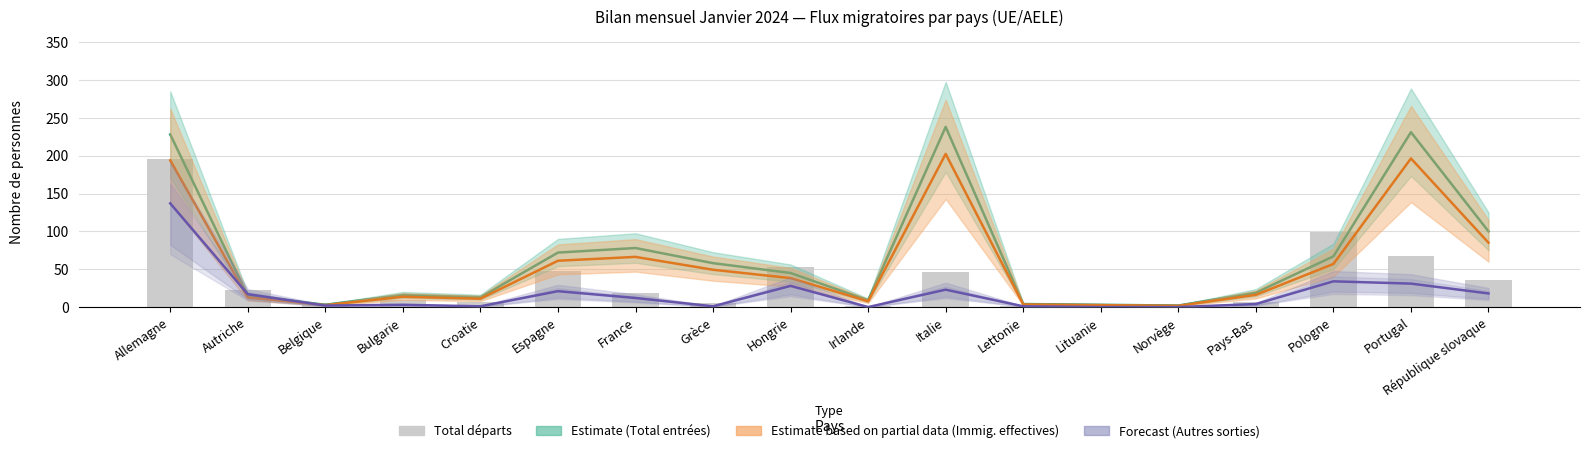

Which label corresponds to the smallest value in the chart?

Irlande